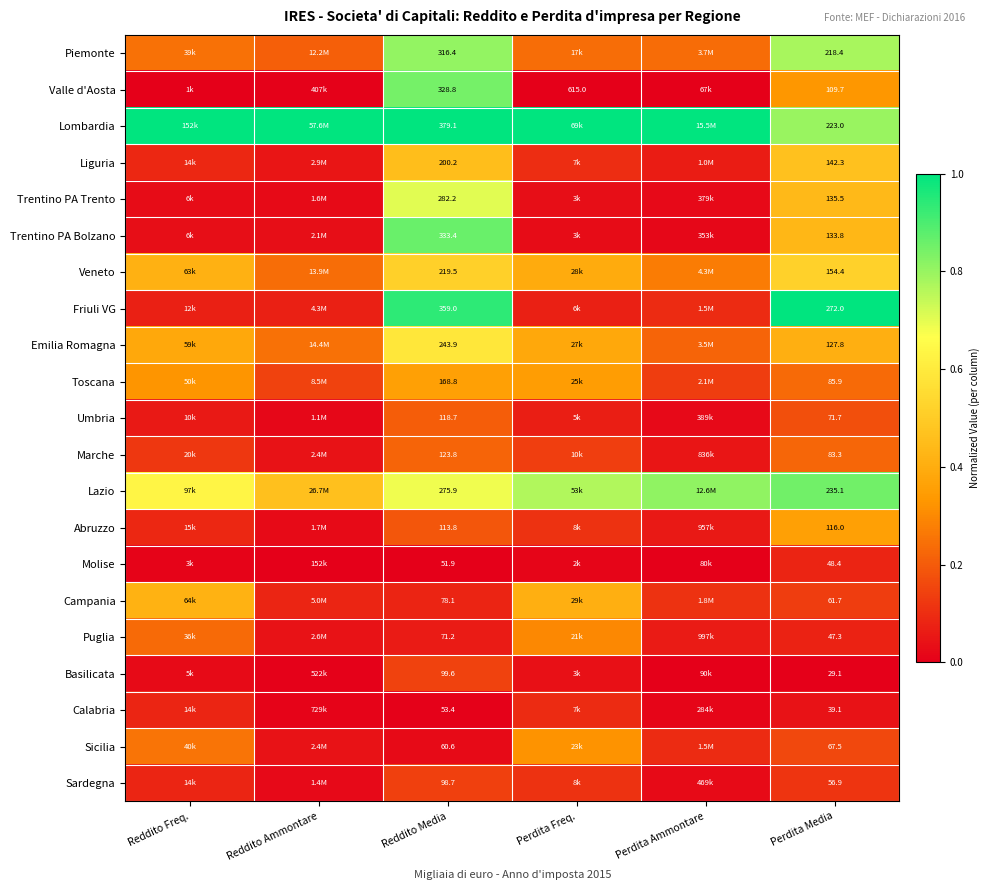

At how many categories does at least one series exceed 0?

6